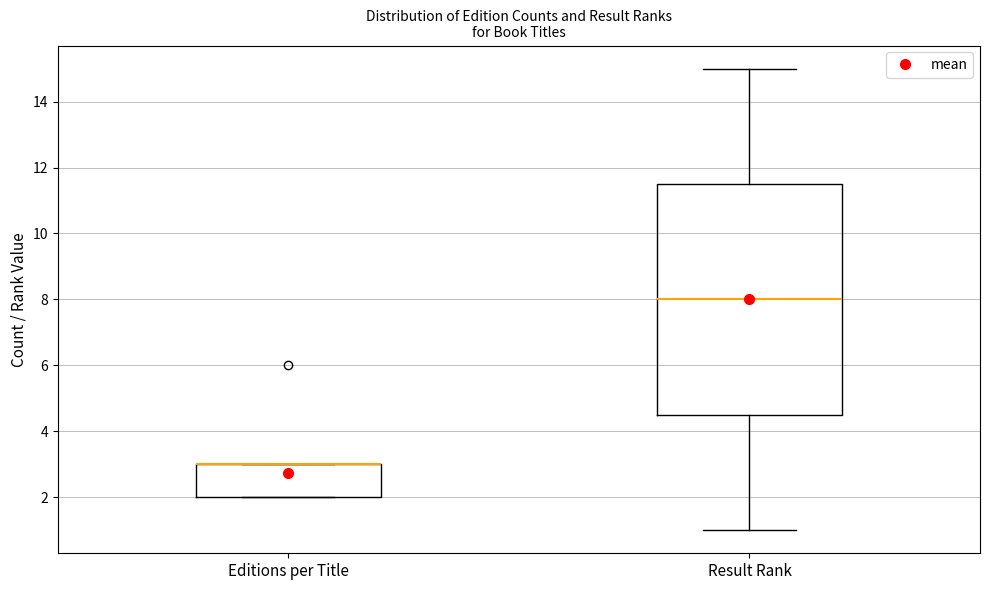

Comparing the boxes themselves (not the whiskers), which one is the tallest?

Result Rank